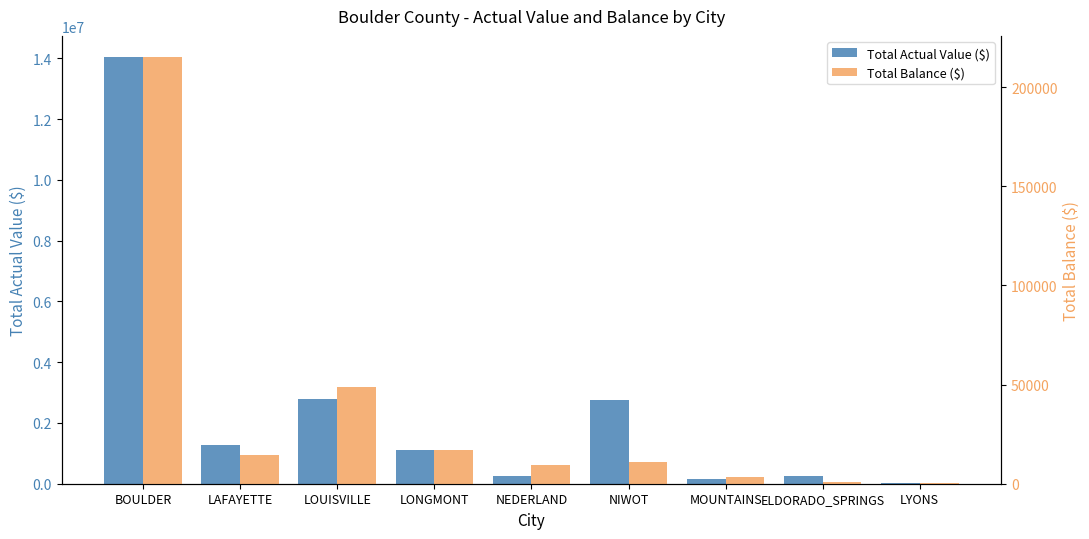

Where is Total Actual Value ($) nearest to the value 7025212?

LOUISVILLE